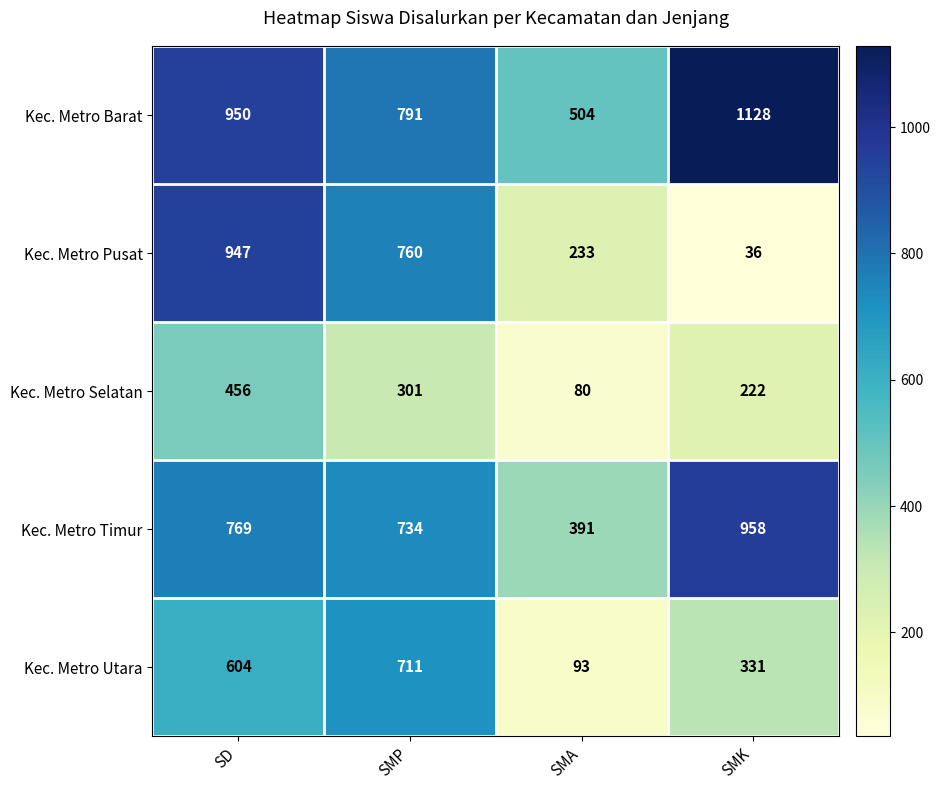

Reading right to left, what are all the values shown in this chart?

Kec. Metro Barat: SMK=1128	SMA=504	SMP=791	SD=950
Kec. Metro Pusat: SMK=36	SMA=233	SMP=760	SD=947
Kec. Metro Selatan: SMK=222	SMA=80	SMP=301	SD=456
Kec. Metro Timur: SMK=958	SMA=391	SMP=734	SD=769
Kec. Metro Utara: SMK=331	SMA=93	SMP=711	SD=604